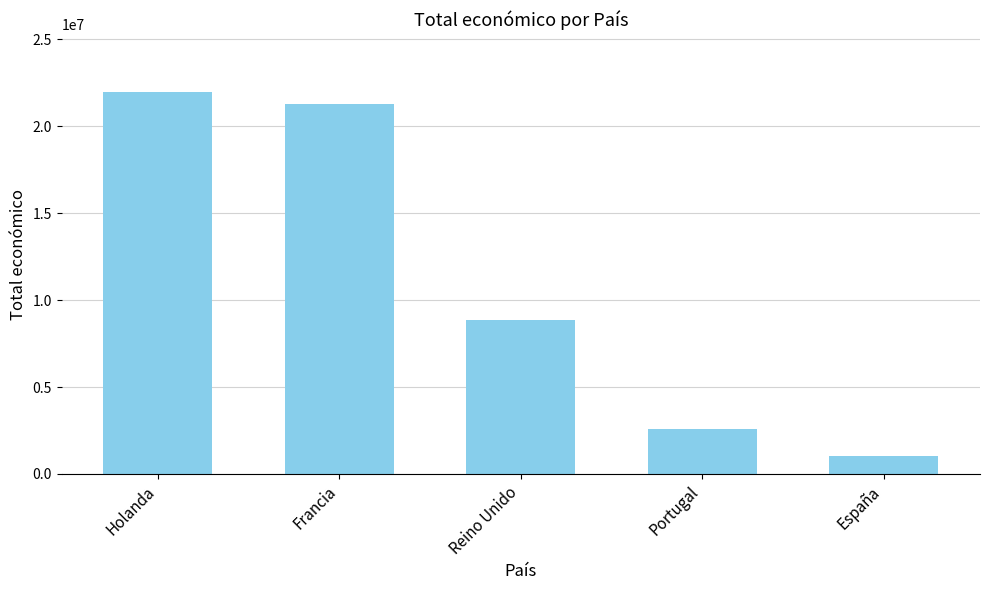

Is it true that the value at Portugal is 2611208?

True